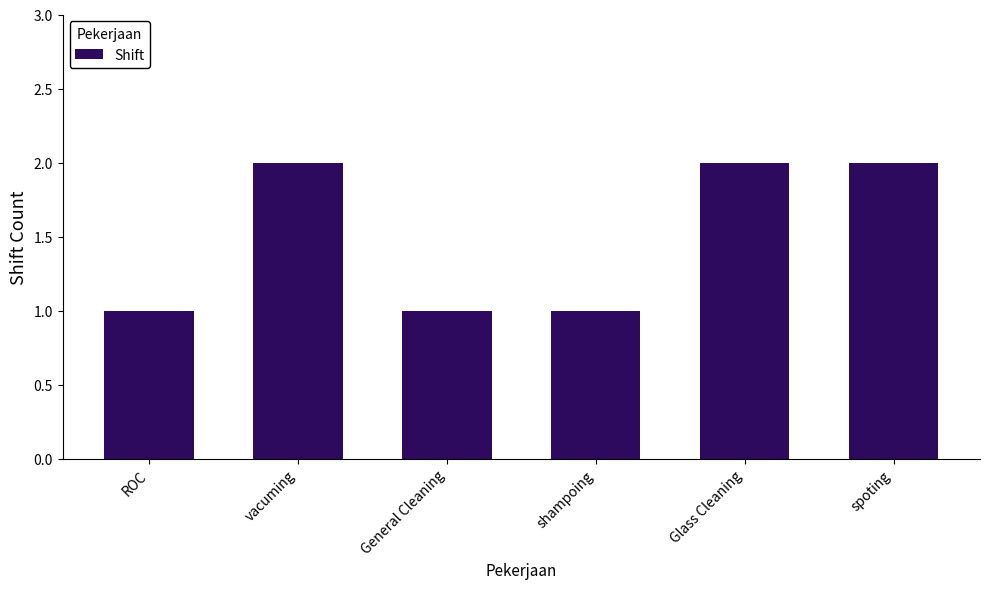

Reading left to right, what are all the values shown in this chart?

ROC=1	vacuming=2	General Cleaning=1	shampoing=1	Glass Cleaning=2	spoting=2